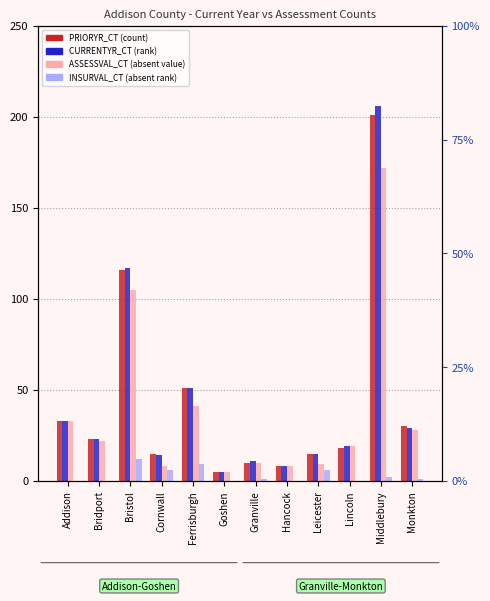

How many bars are there in total?

48